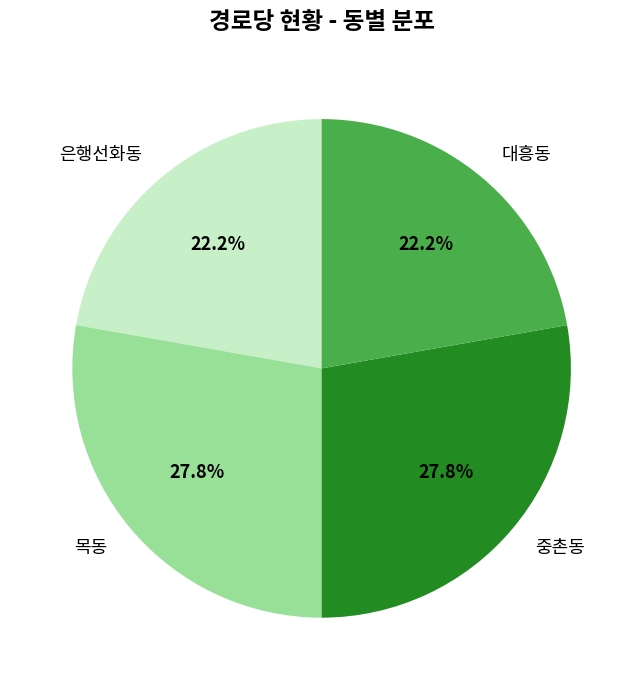

What percentage is the 대흥동 slice, to the nearest percent?

22%